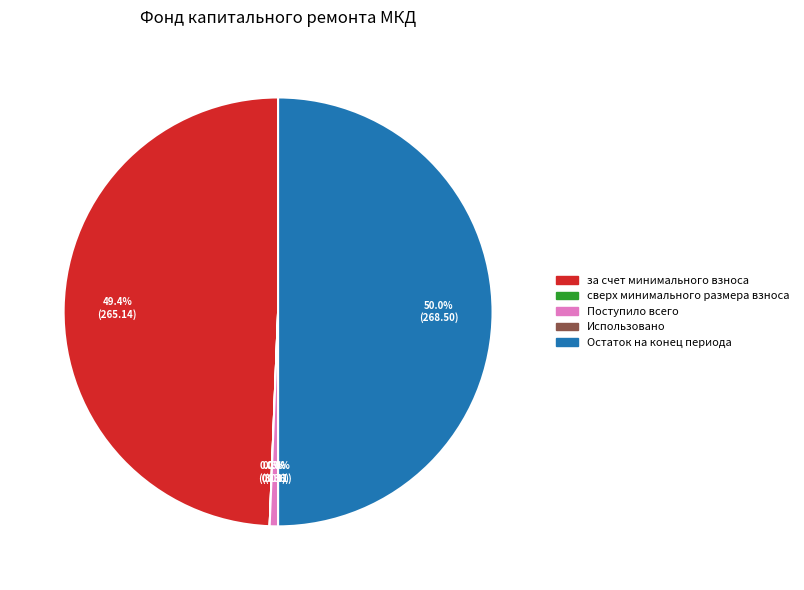

Which category has the biggest portion of the pie?

Остаток на конец периода